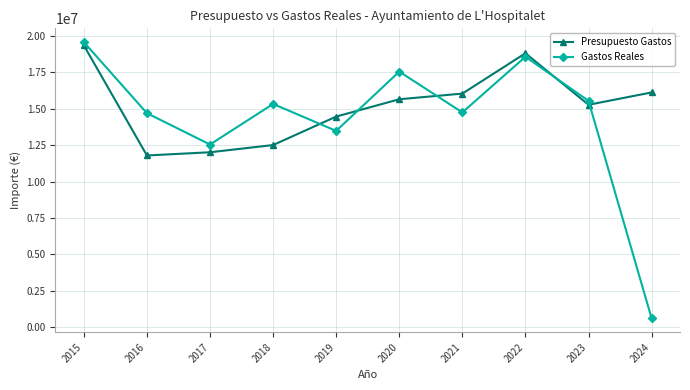

Where is Gastos Reales nearest to the value 10091477?

2017